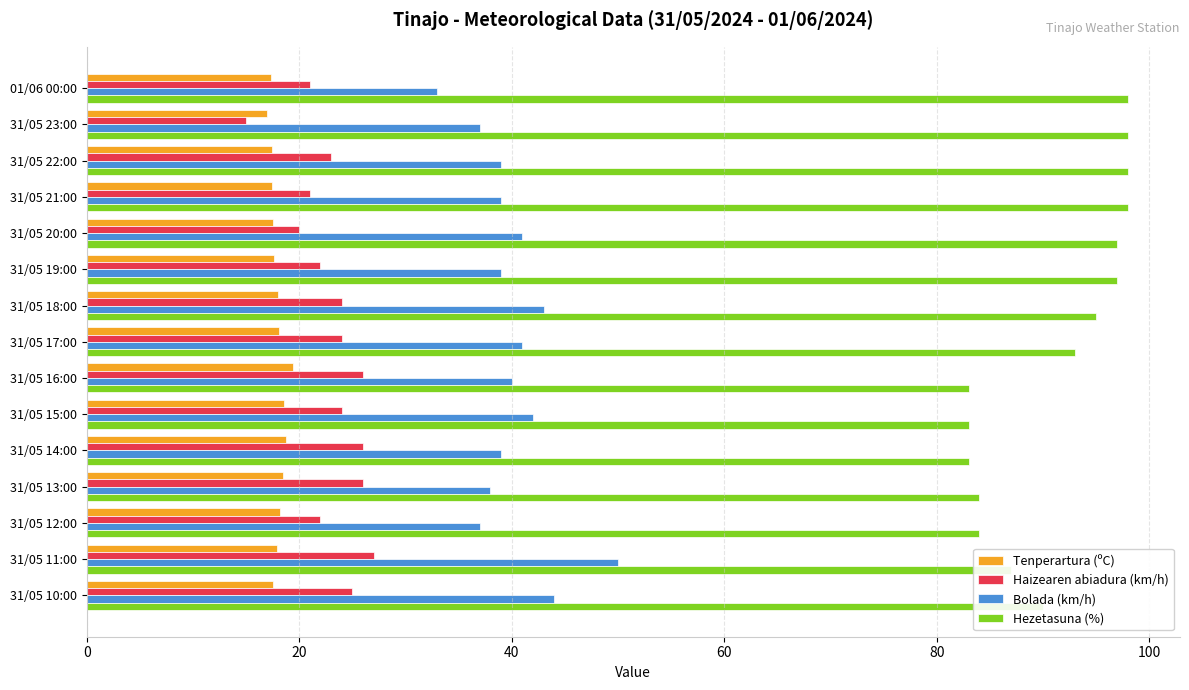

Between 31/05 19:00 and 31/05 12:00, which series saw the biggest shift?

Hezetasuna (%)